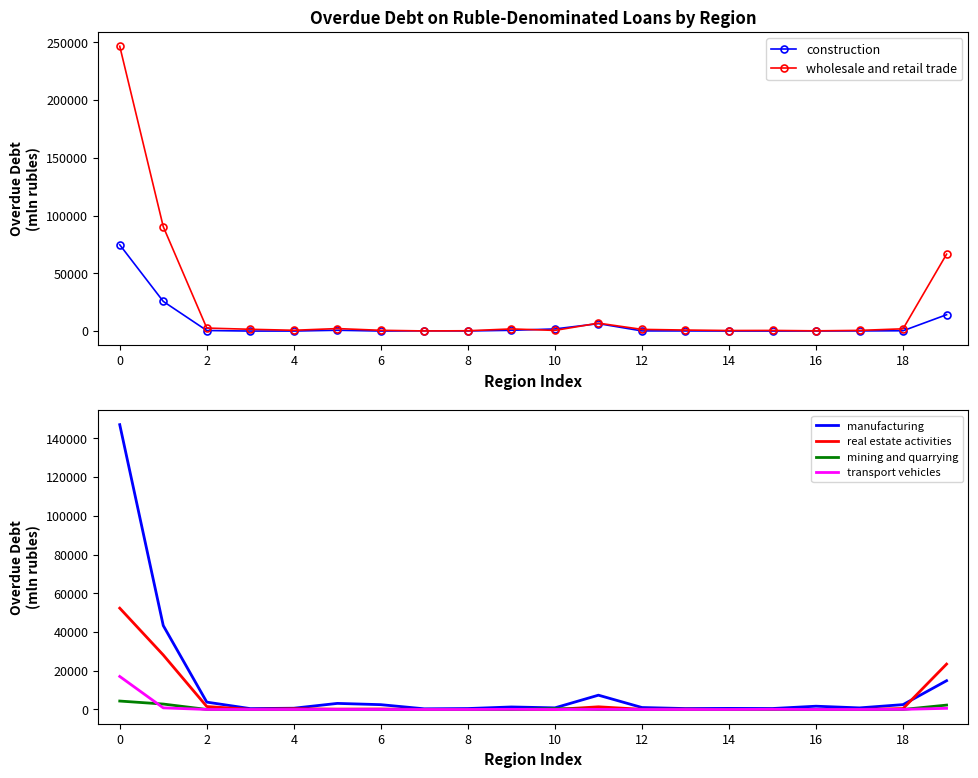

True or false: manufacturing has a value of 1690 at 16.

True